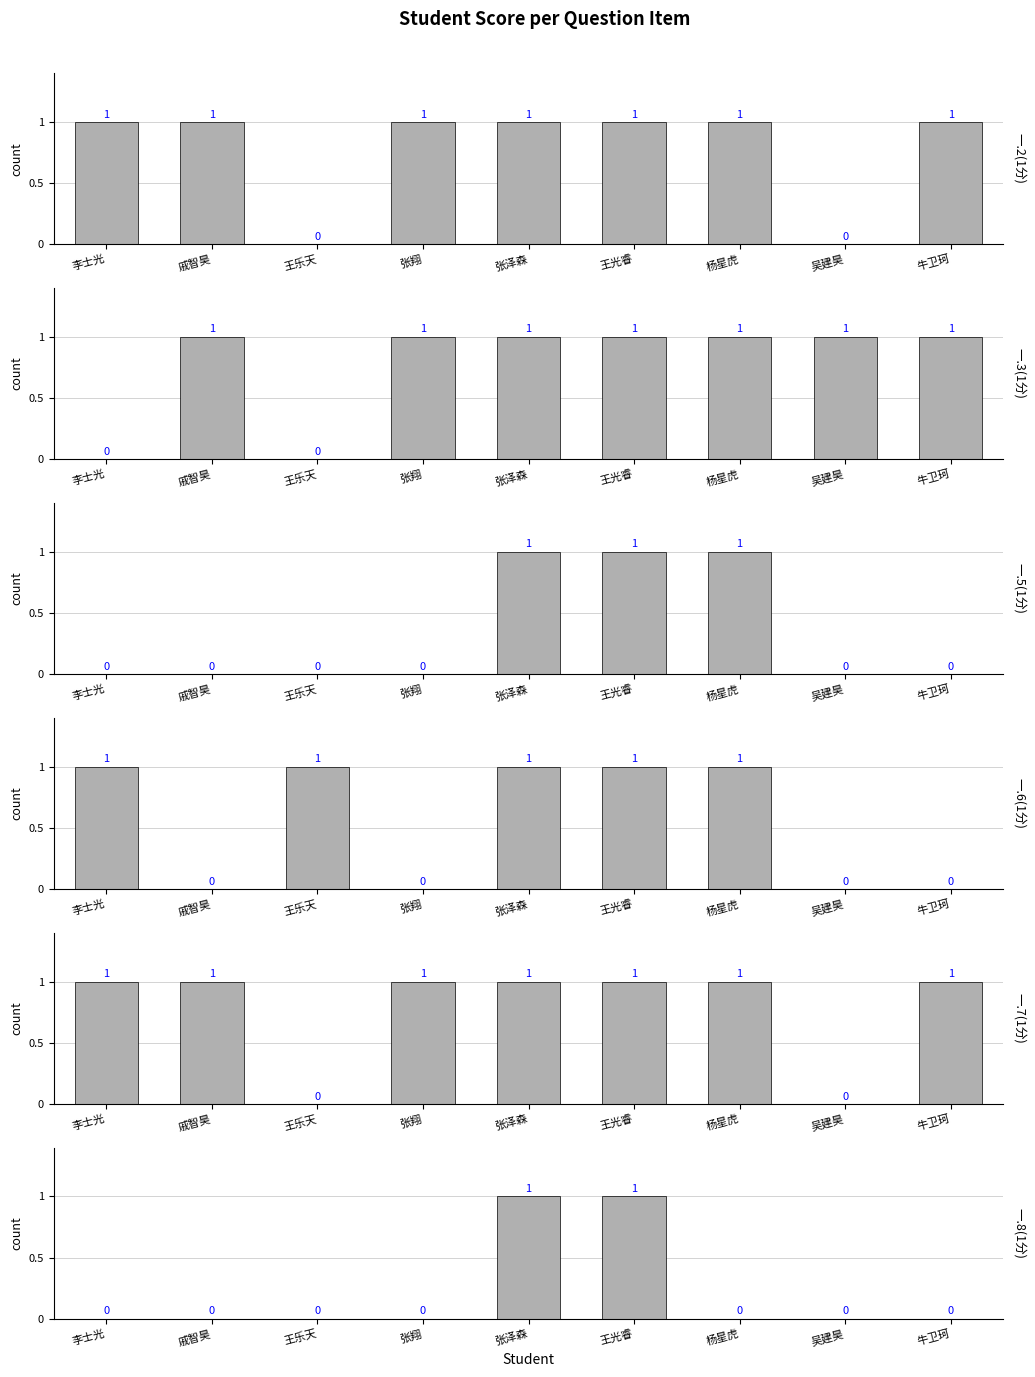

Between 吴建昊 and 王光睿, which is larger?

王光睿